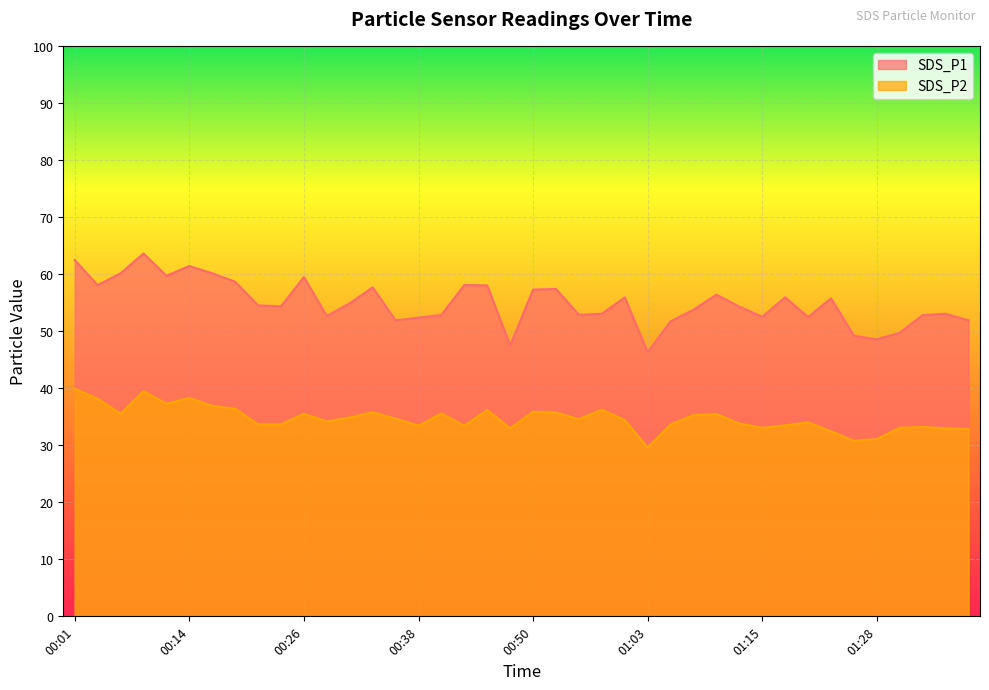

What is the value of the SDS_P2 point at the 7th from the left?

36.9